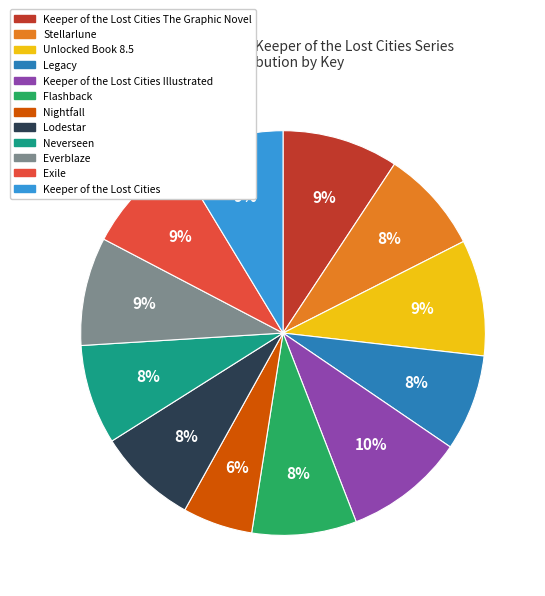

To the nearest percent, what is the difference between the largest and smallest slice percentages?

4%